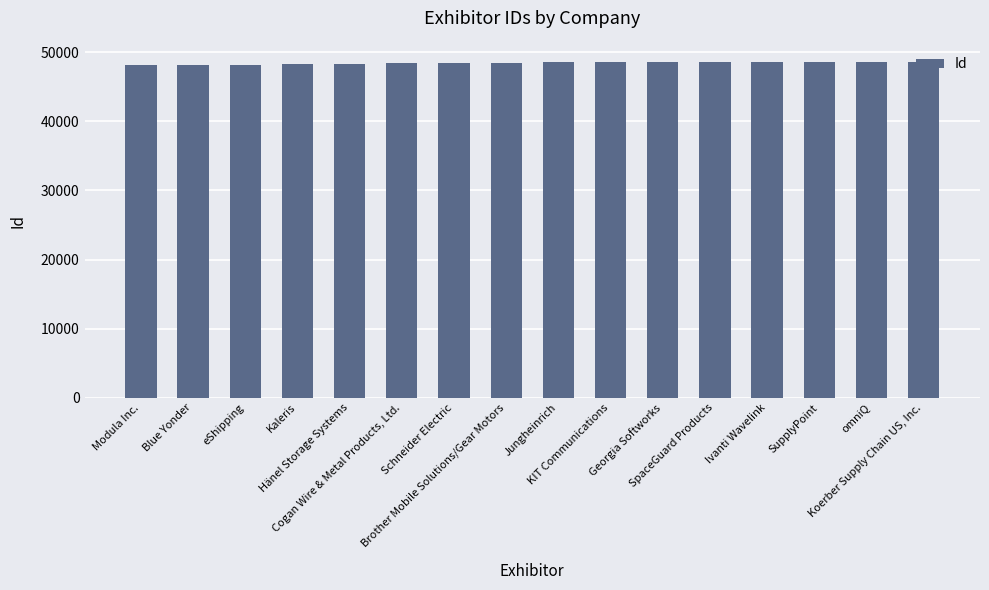

What is the sum of all values?

775128